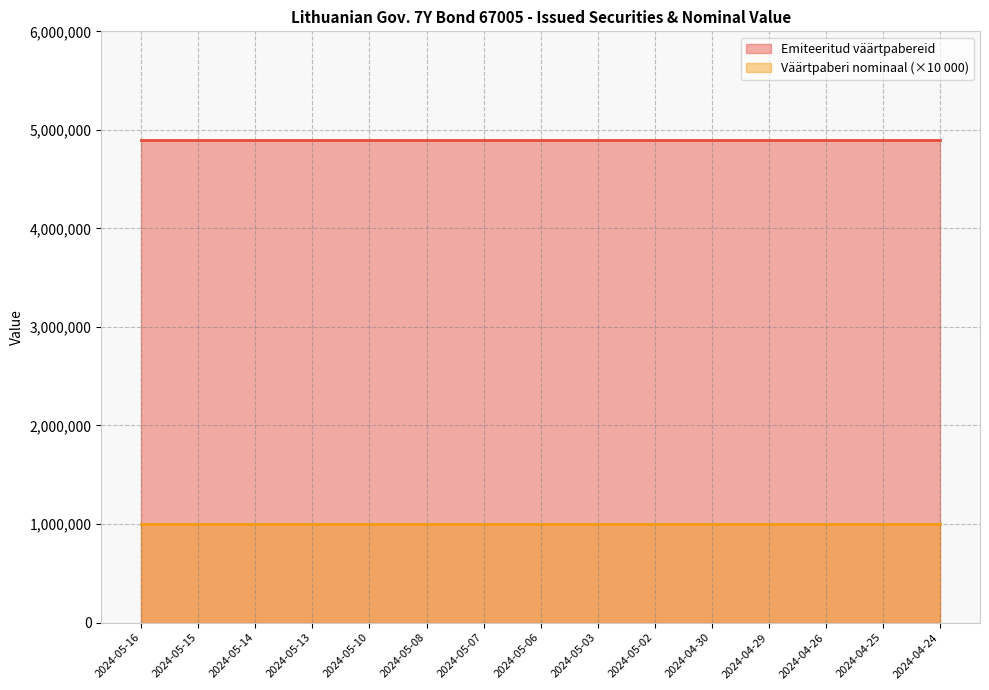

Rank the series by their average value, from highest to lowest.

Emiteeritud väärtpabereid, Väärtpaberi nominaal (×10 000)